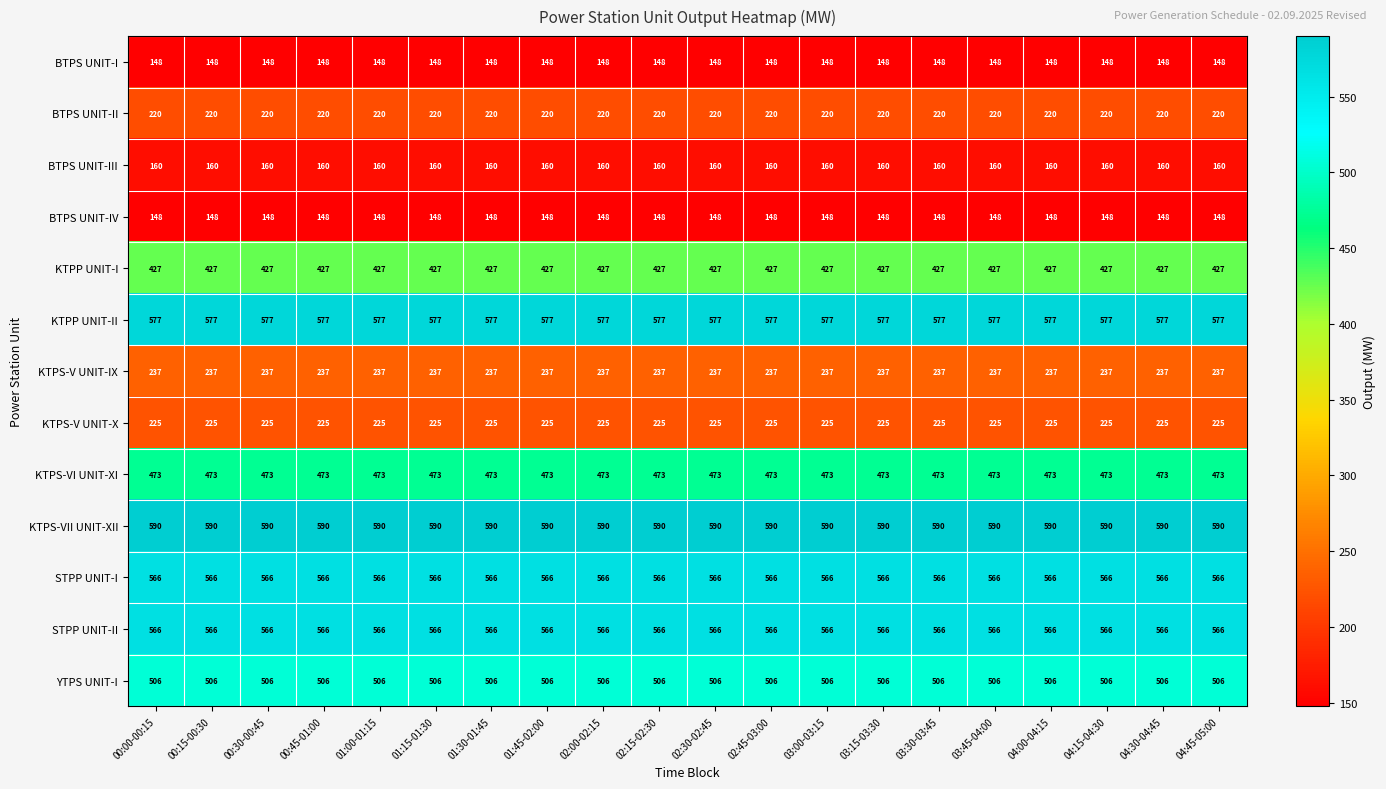

What is the spread (max minus min) of values at 01:15-01:30?

442